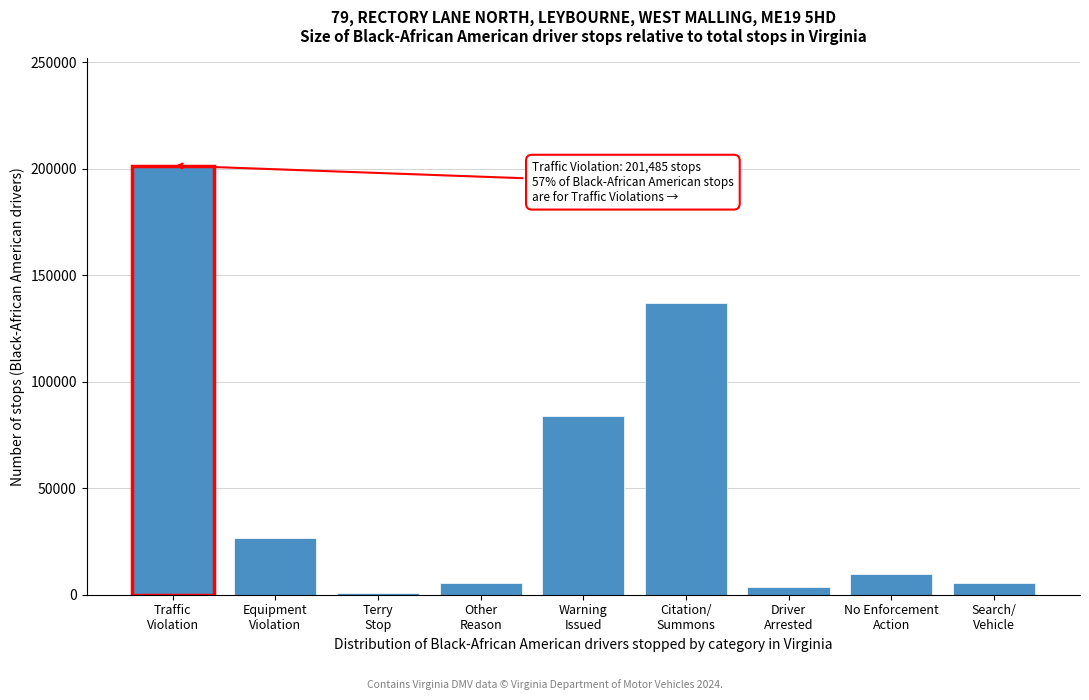

What is the difference between the maximum and minimum values?

200526